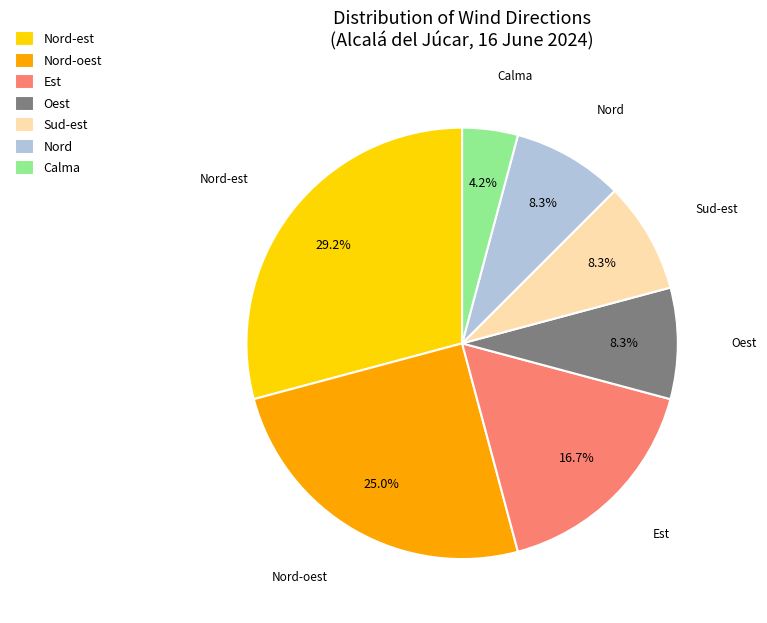

To the nearest percent, what portion does Est represent?

17%